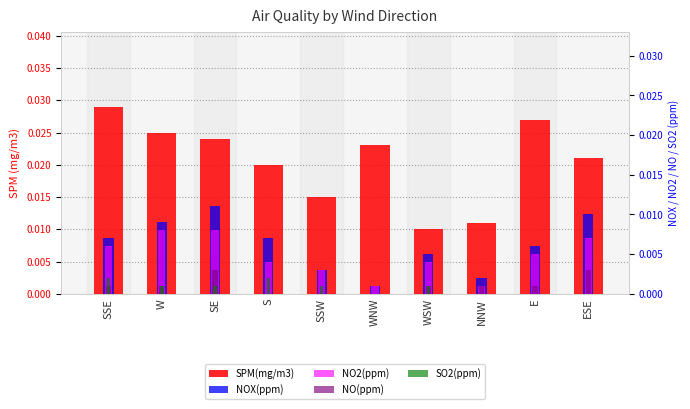

At how many categories does at least one series exceed 0?

10